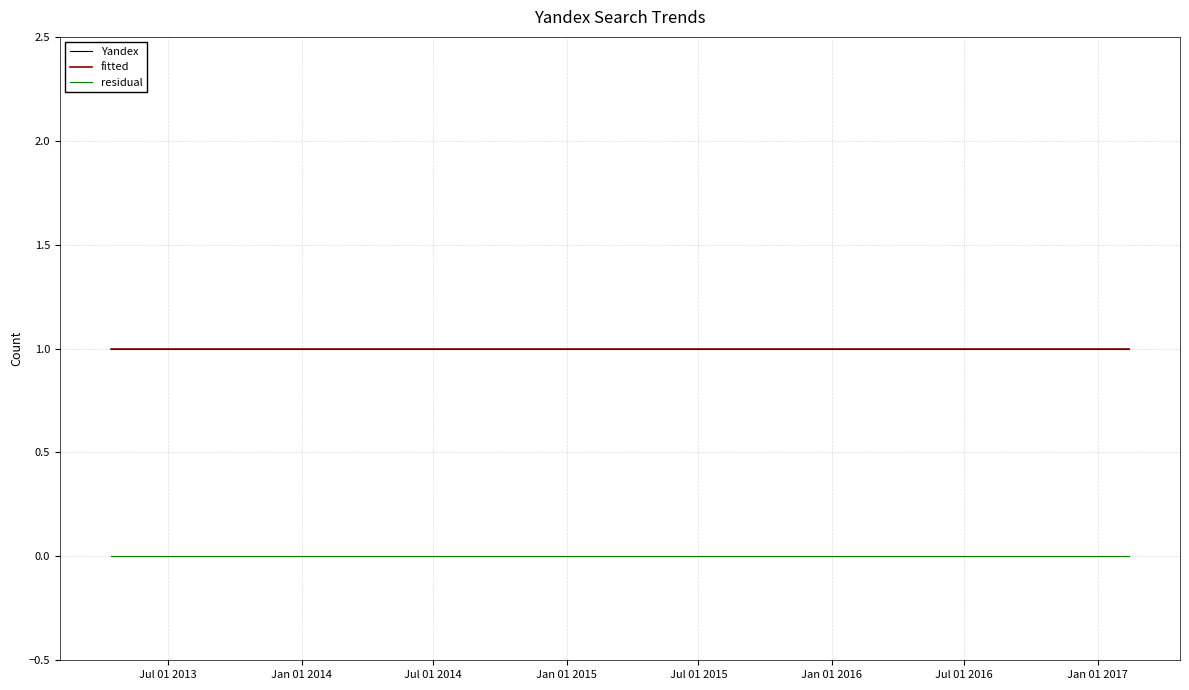

Which series has the largest range (max minus min)?

Yandex